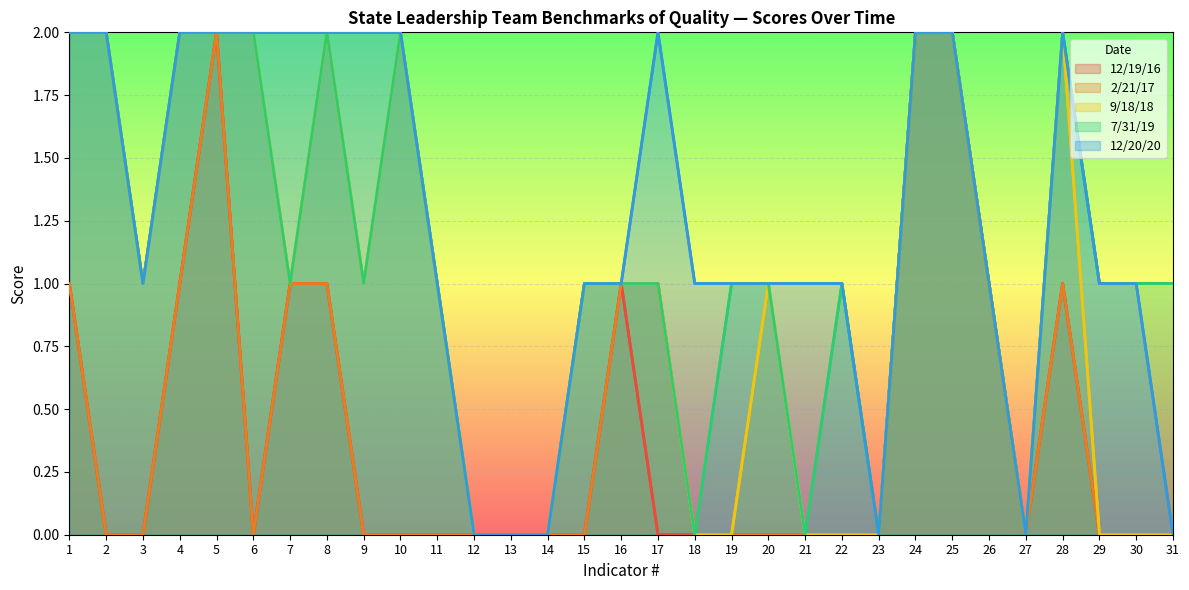

Reading left to right, list all the values displayed in this chart.

12/19/16: 1=1	2=0	3=0	4=1	5=2	6=0	7=1	8=1	9=0	10=0	11=0	12=0	13=0	14=0	15=0	16=1	17=0	18=0	19=0	20=0	21=0	22=0	23=0	24=2	25=2	26=1	27=0	28=1	29=0	30=0	31=0
2/21/17: 1=1	2=0	3=0	4=1	5=2	6=0	7=1	8=1	9=0	10=0	11=0	12=0	13=0	14=0	15=0	16=1	17=1	18=0	19=0	20=0	21=0	22=0	23=0	24=2	25=2	26=1	27=0	28=1	29=0	30=0	31=0
9/18/18: 1=2	2=2	3=1	4=2	5=2	6=2	7=1	8=2	9=1	10=2	11=1	12=0	13=0	14=0	15=1	16=1	17=1	18=0	19=0	20=1	21=0	22=0	23=0	24=2	25=2	26=1	27=0	28=2	29=0	30=0	31=0
7/31/19: 1=2	2=2	3=1	4=2	5=2	6=2	7=1	8=2	9=1	10=2	11=1	12=0	13=0	14=0	15=1	16=1	17=1	18=0	19=1	20=1	21=0	22=1	23=0	24=2	25=2	26=1	27=0	28=2	29=1	30=1	31=1
12/20/20: 1=2	2=2	3=1	4=2	5=2	6=2	7=2	8=2	9=2	10=2	11=1	12=0	13=0	14=0	15=1	16=1	17=2	18=1	19=1	20=1	21=1	22=1	23=0	24=2	25=2	26=1	27=0	28=2	29=1	30=1	31=0